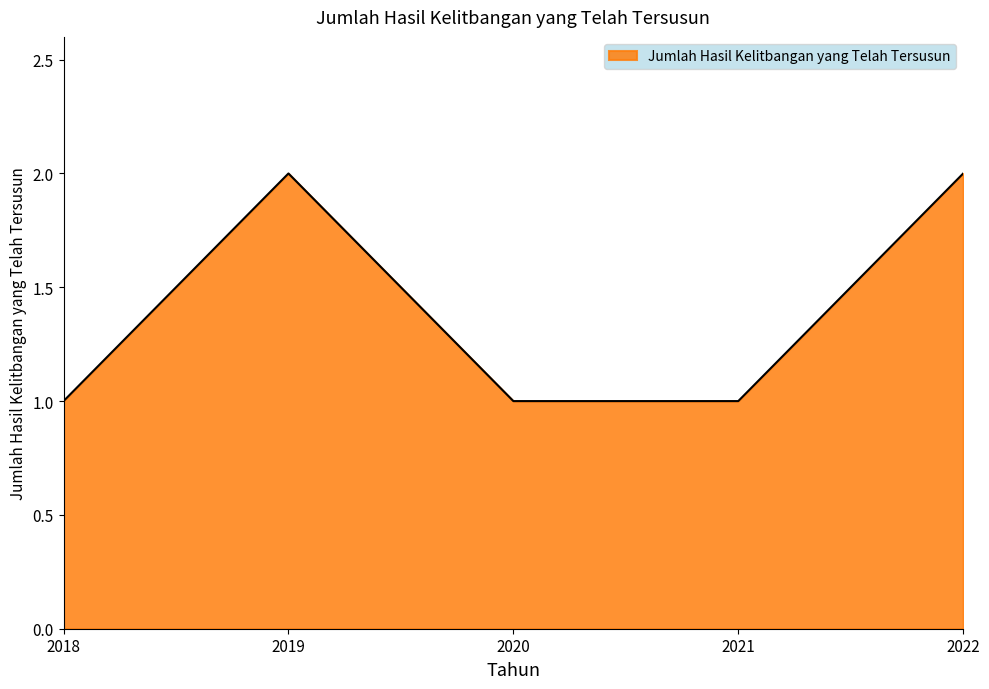

At which category does the data reach its first local peak?

2019